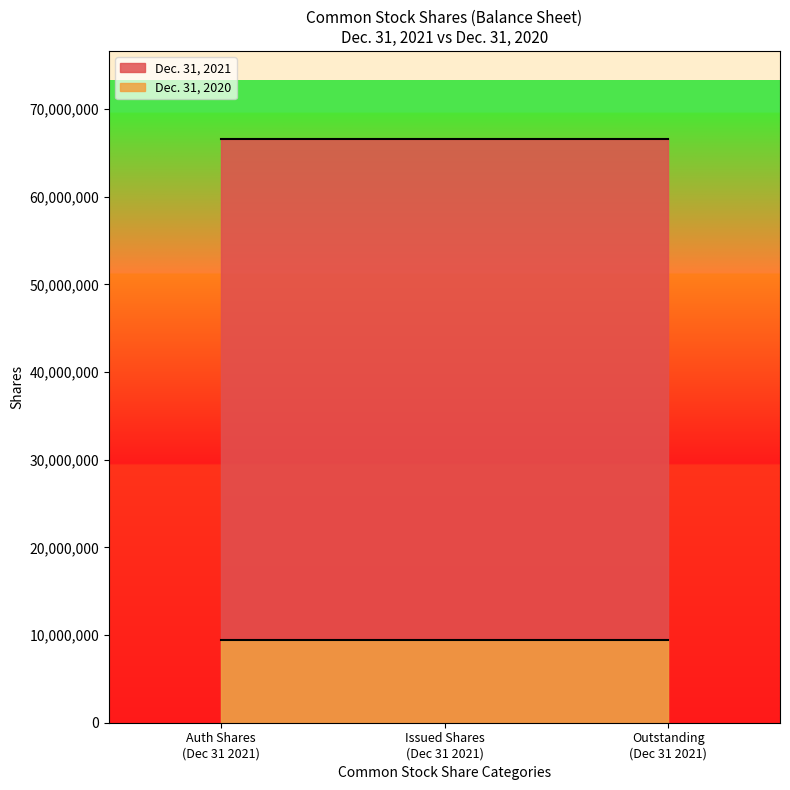

Which series has the largest total across all categories?

Dec. 31, 2021